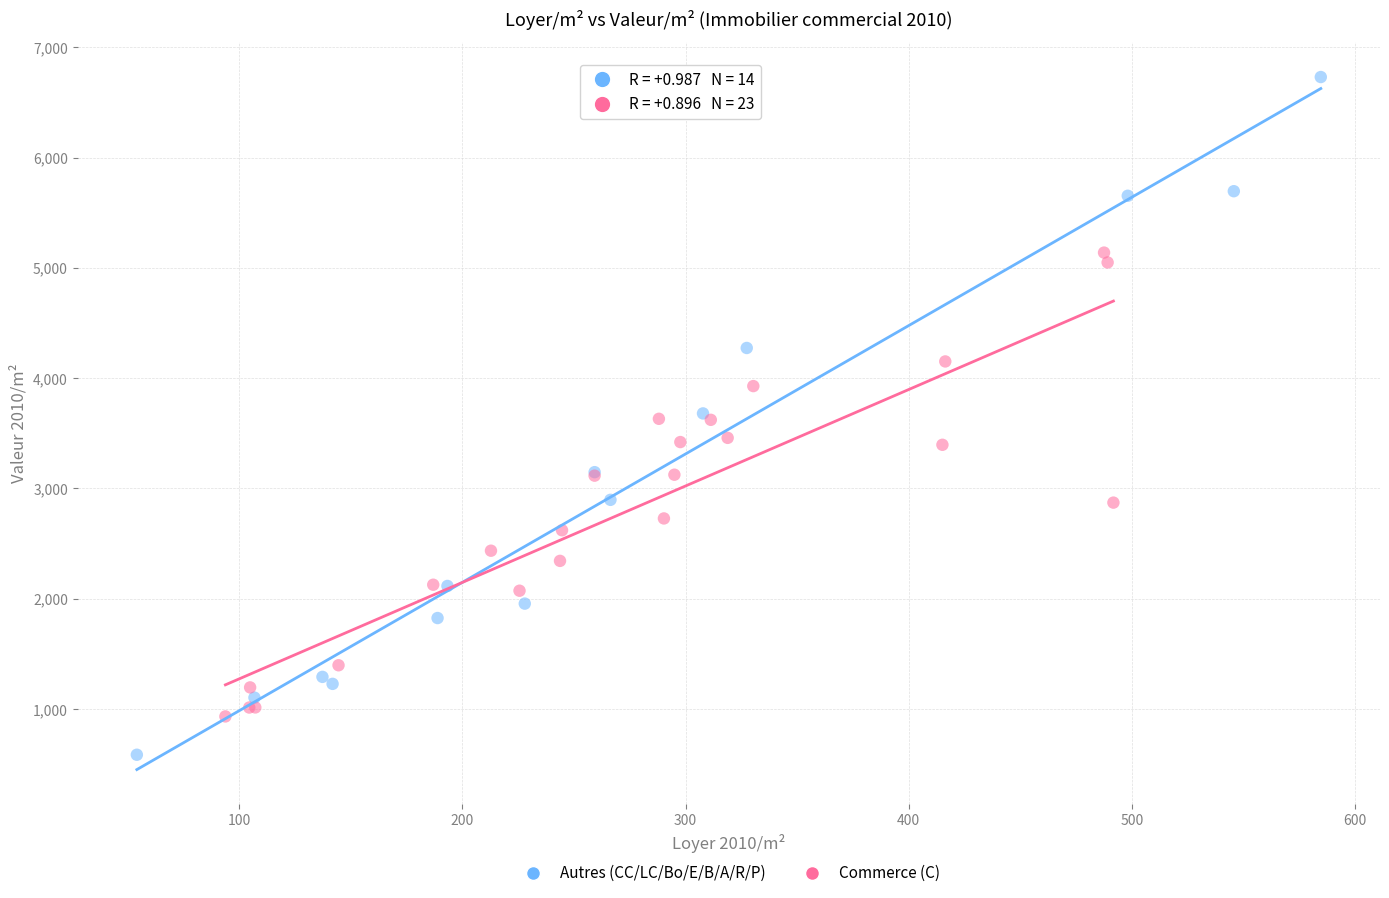

What are all the series names shown in the legend?

Autres (CC/LC/Bo/E/B/A/R/P), Commerce (C)